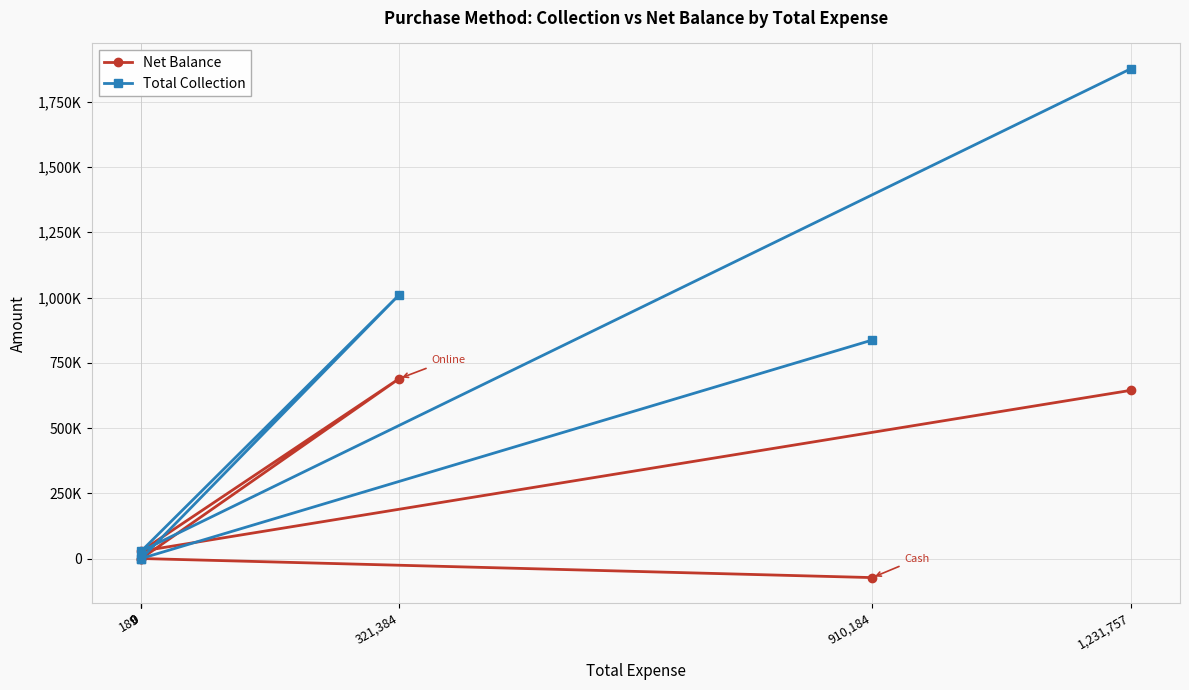

What is the average value of the Net Balance series?

214728.7